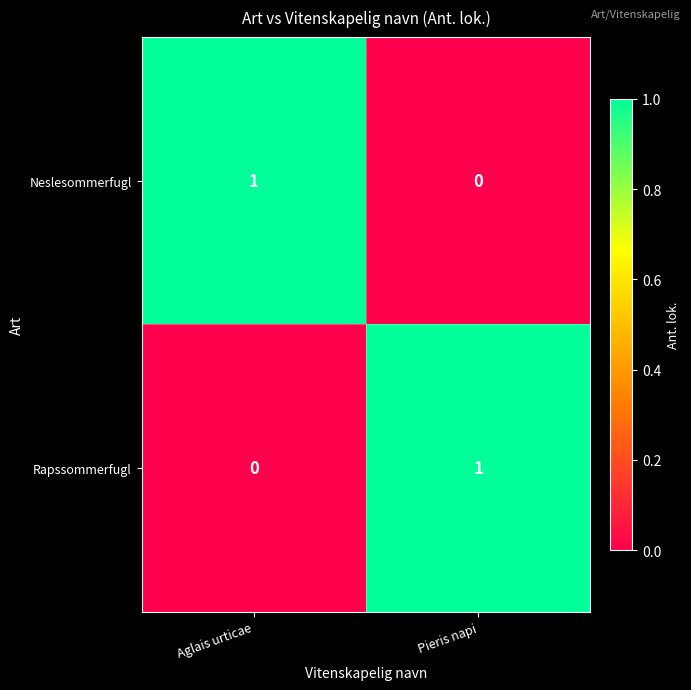

At which label does Rapssommerfugl reach its minimum?

Aglais urticae